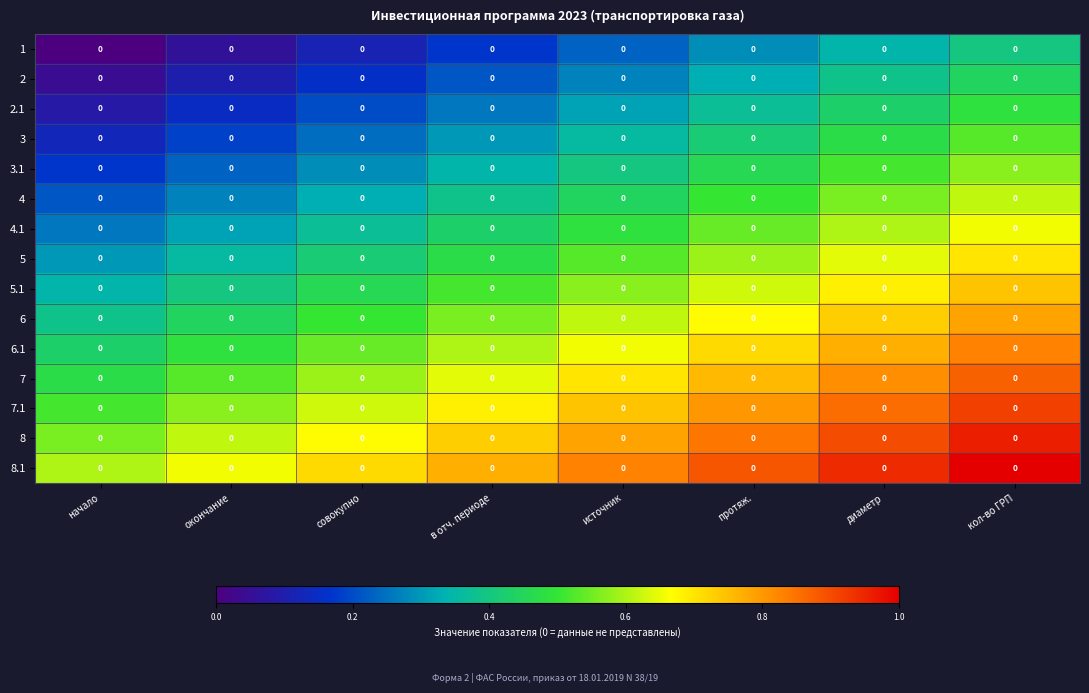

Between в отч. периоде and кол-во ГРП, which is larger?

кол-во ГРП